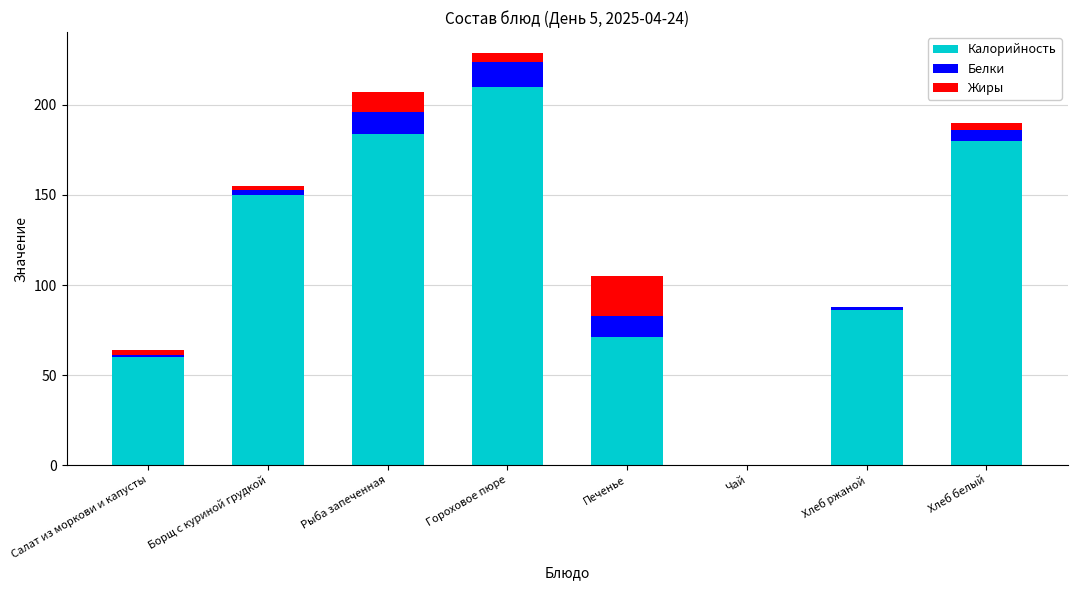

The Калорийность series shows 321 at Хлеб белый. True or false?

False